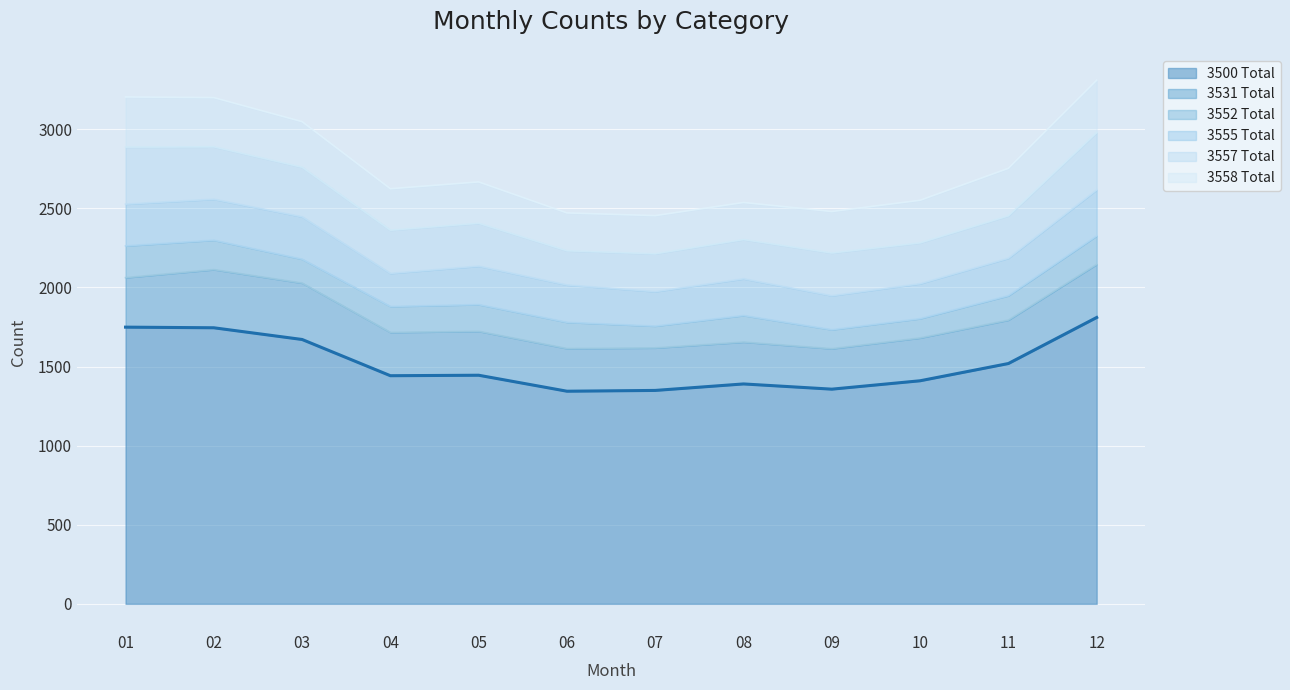

Reading right to left, list all the values displayed in this chart.

3500 Total: 12=1810	11=1519	10=1410	09=1357	08=1390	07=1349	06=1344	05=1445	04=1442	03=1671	02=1745	01=1749
3531 Total: 12=336	11=275	10=271	09=256	08=265	07=269	06=270	05=278	04=274	03=357	02=368	01=313
3552 Total: 12=180	11=154	10=122	09=120	08=168	07=138	06=166	05=169	04=164	03=151	02=186	01=201
3555 Total: 12=291	11=237	10=221	09=215	08=232	07=218	06=236	05=243	04=209	03=268	02=259	01=264
3557 Total: 12=362	11=268	10=258	09=270	08=248	07=239	06=216	05=271	04=273	03=313	02=331	01=360
3558 Total: 12=331	11=300	10=269	09=262	08=234	07=241	06=239	05=261	04=262	03=288	02=311	01=317